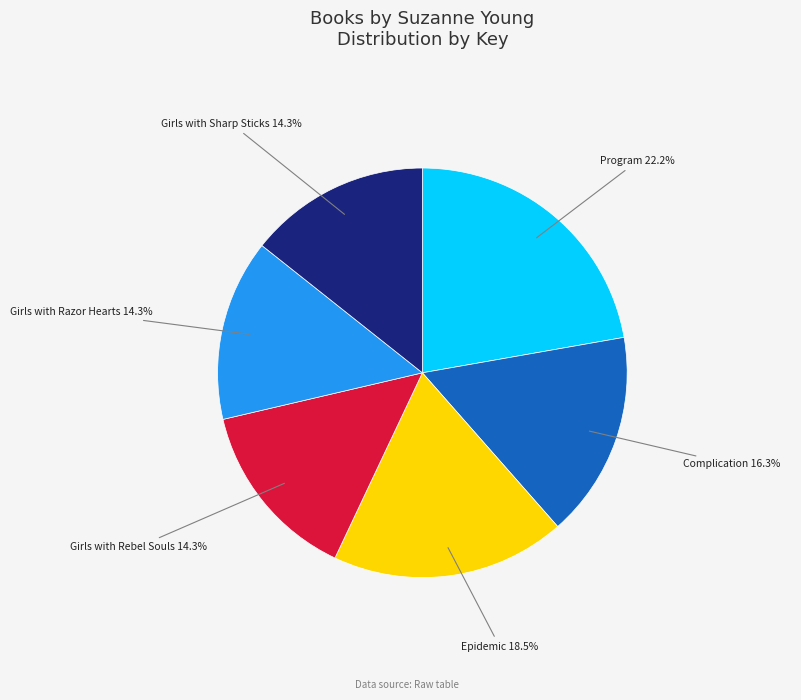

Is there any slice that represents more than half of the pie?

No